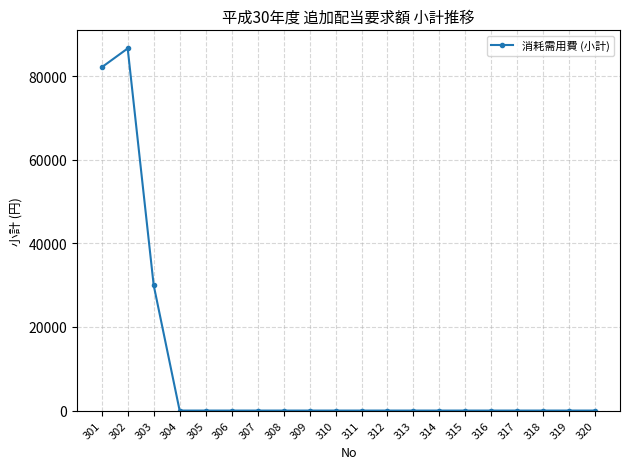

What is the change in value from 301 to 319?

-82080